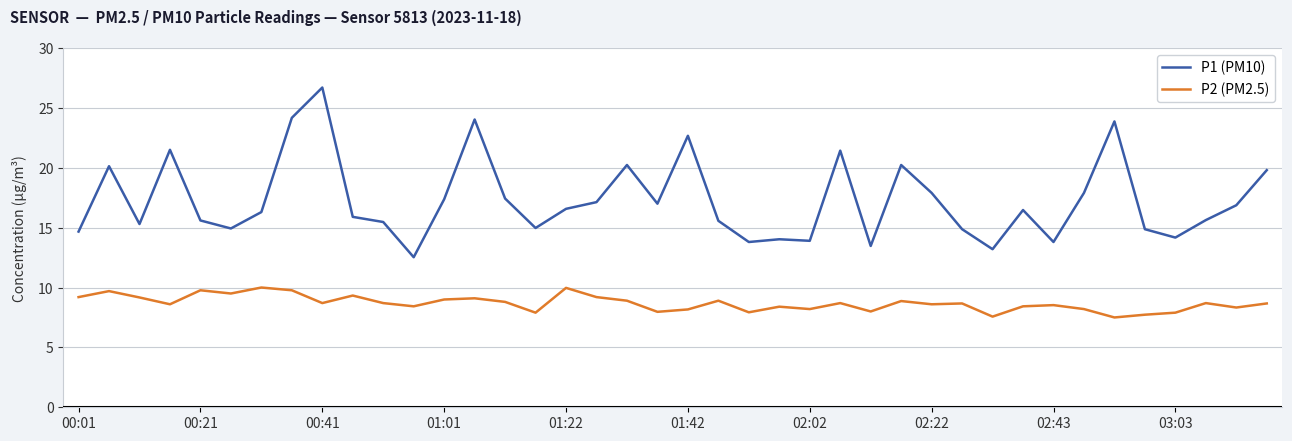

What is the highest value of the P1 (PM10) series?

26.7